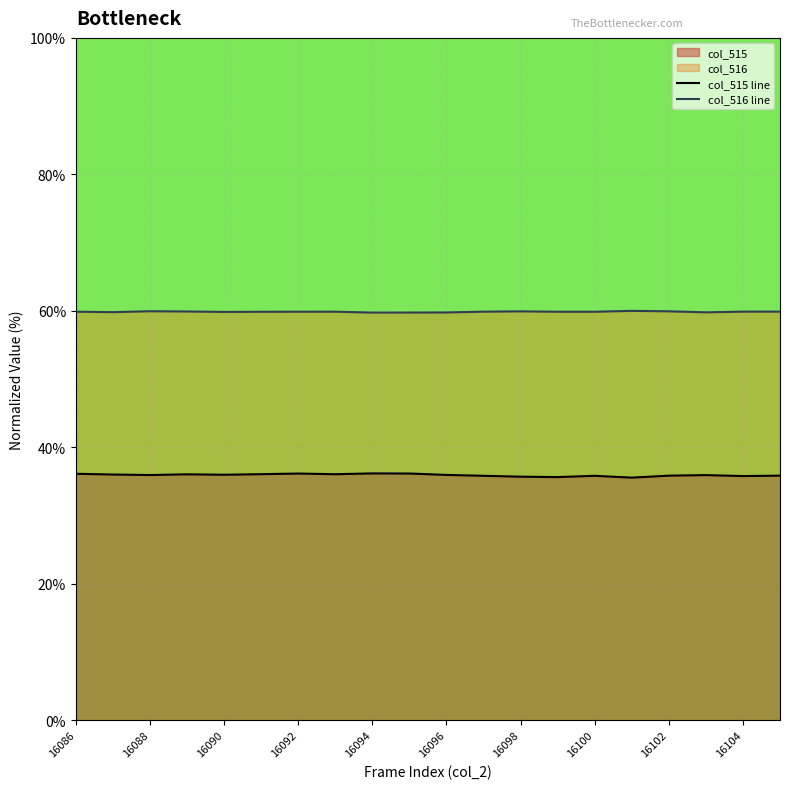

True or false: col_515 has a value of 59.8 at 16088.

False